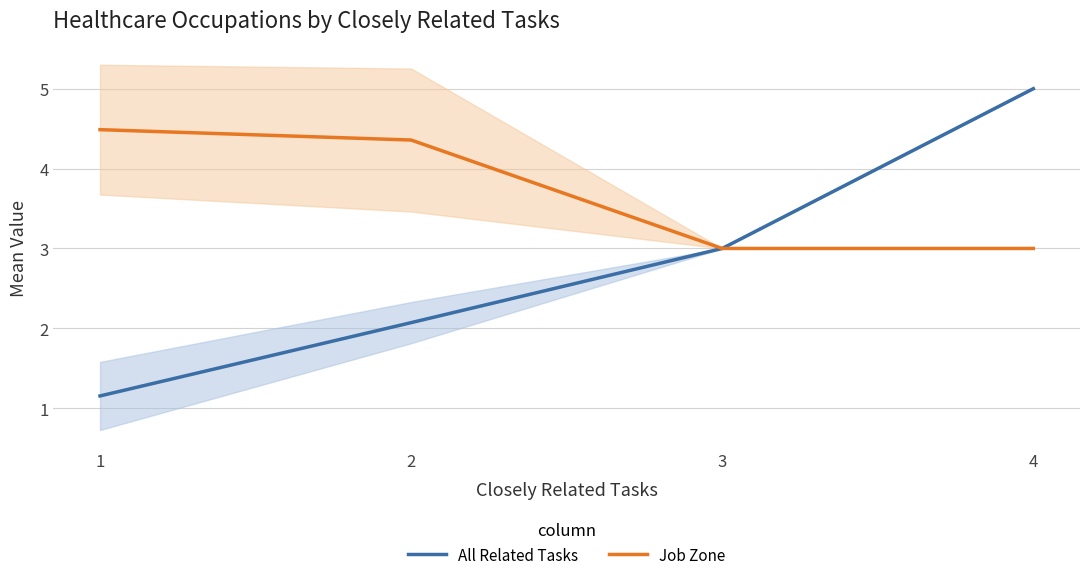

What is the difference between the second highest and second lowest values in the All Related Tasks series?

0.9